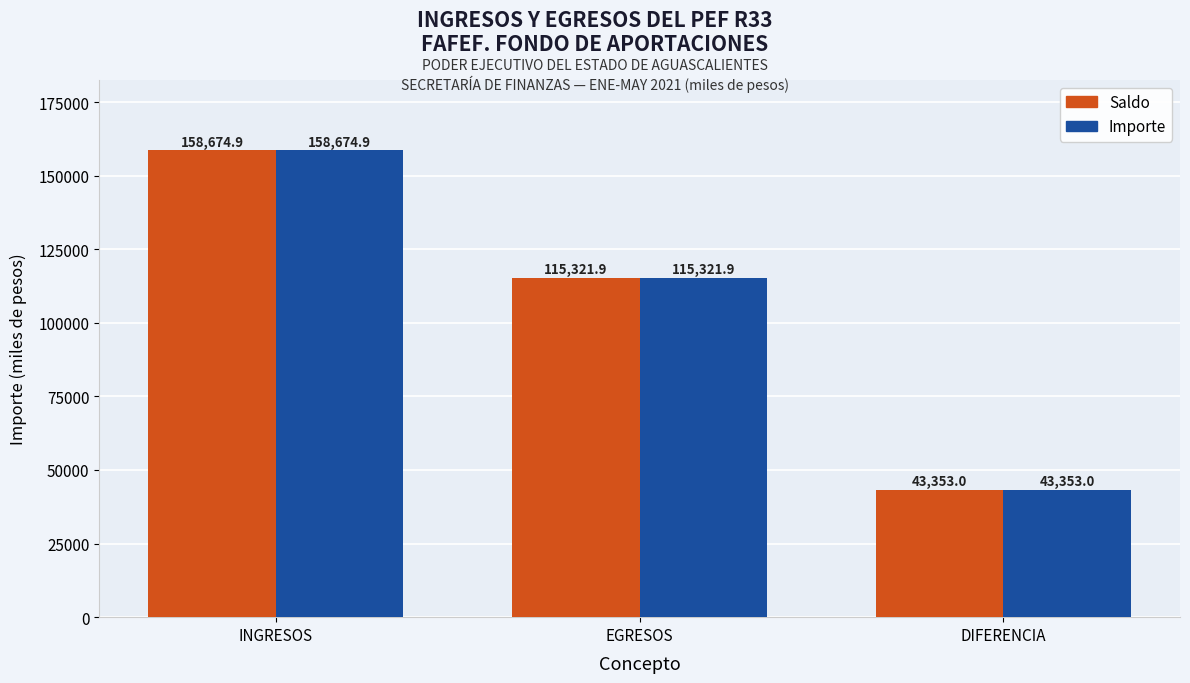

List the labels in order of Saldo value, largest first.

INGRESOS, EGRESOS, DIFERENCIA